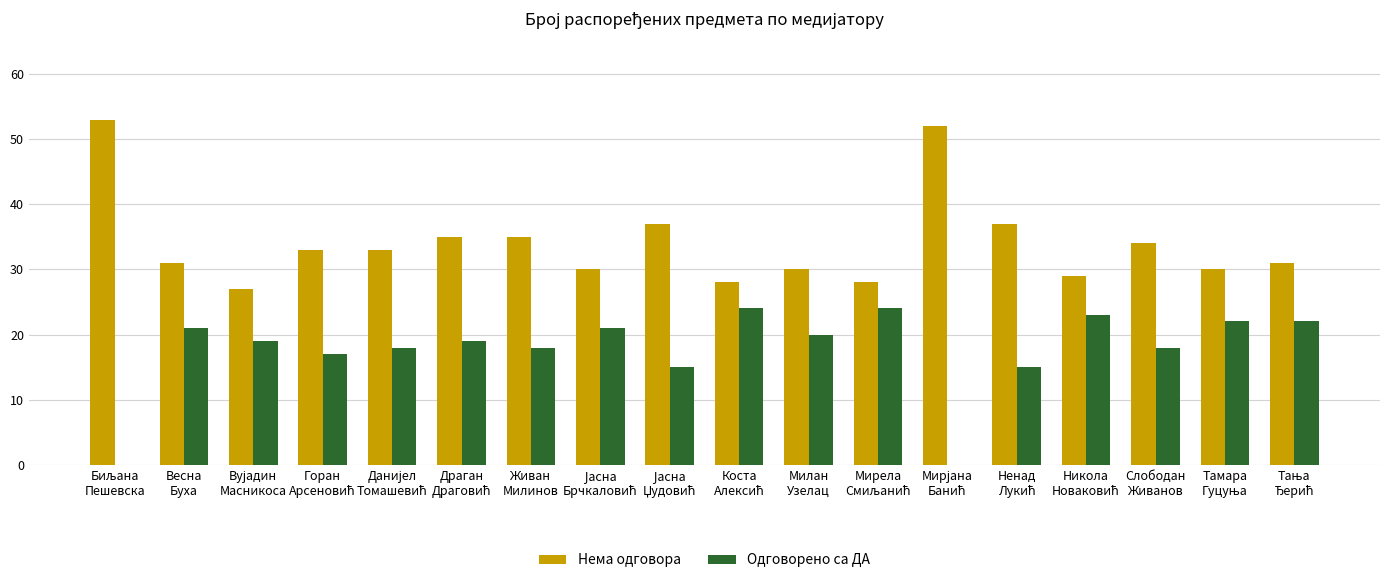

Which series has the largest total across all categories?

Нема одговора